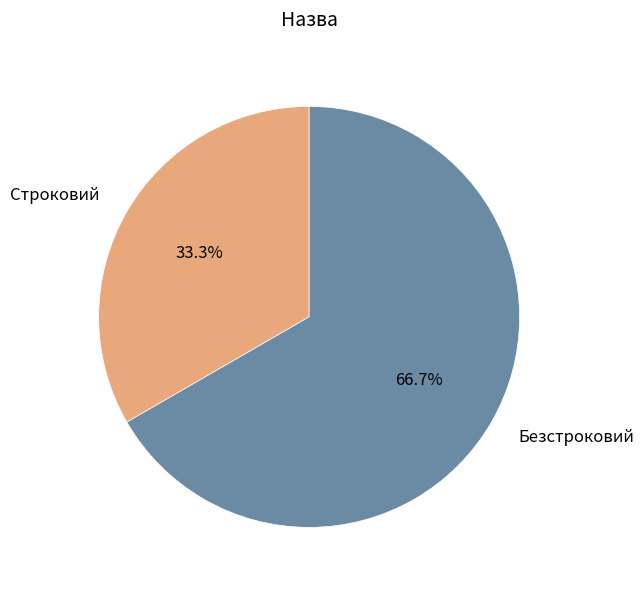

What is the majority slice?

Безстроковий